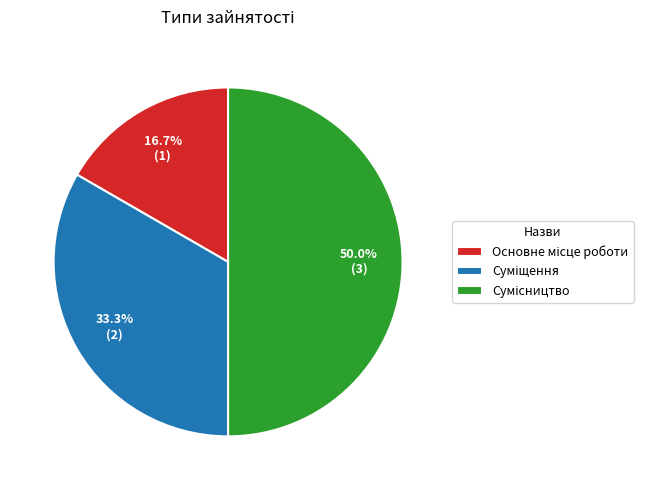

How many segments does this pie chart have?

3